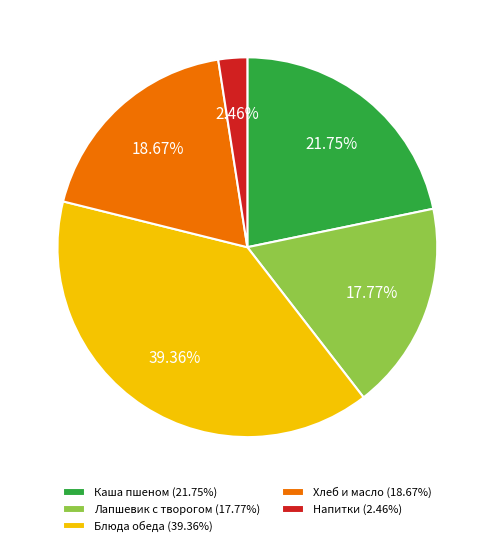

Rank the categories by value from lowest to highest.

Напитки (2.46%), Лапшевик с творогом (17.77%), Хлеб и масло (18.67%), Каша пшеном (21.75%), Блюда обеда (39.36%)